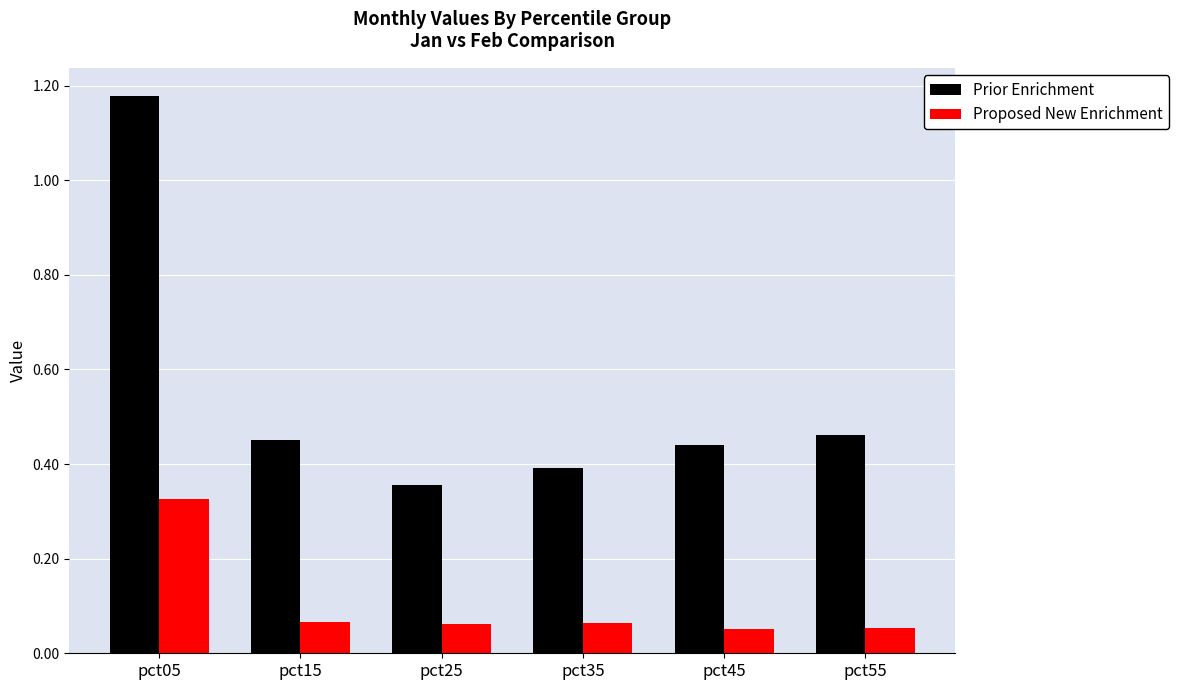

What are all the series names shown in the legend?

Prior Enrichment, Proposed New Enrichment